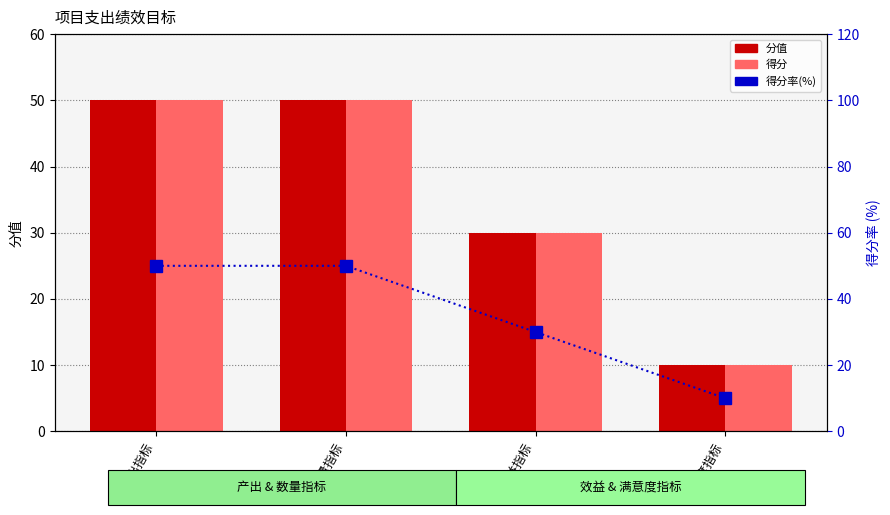

Which series has the widest spread of values?

分值